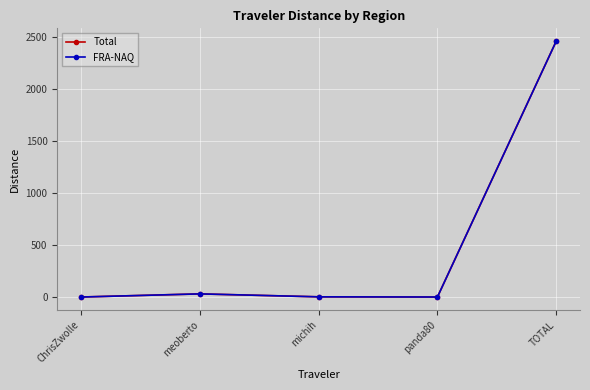

What is the label of the 5th point from the left?

TOTAL